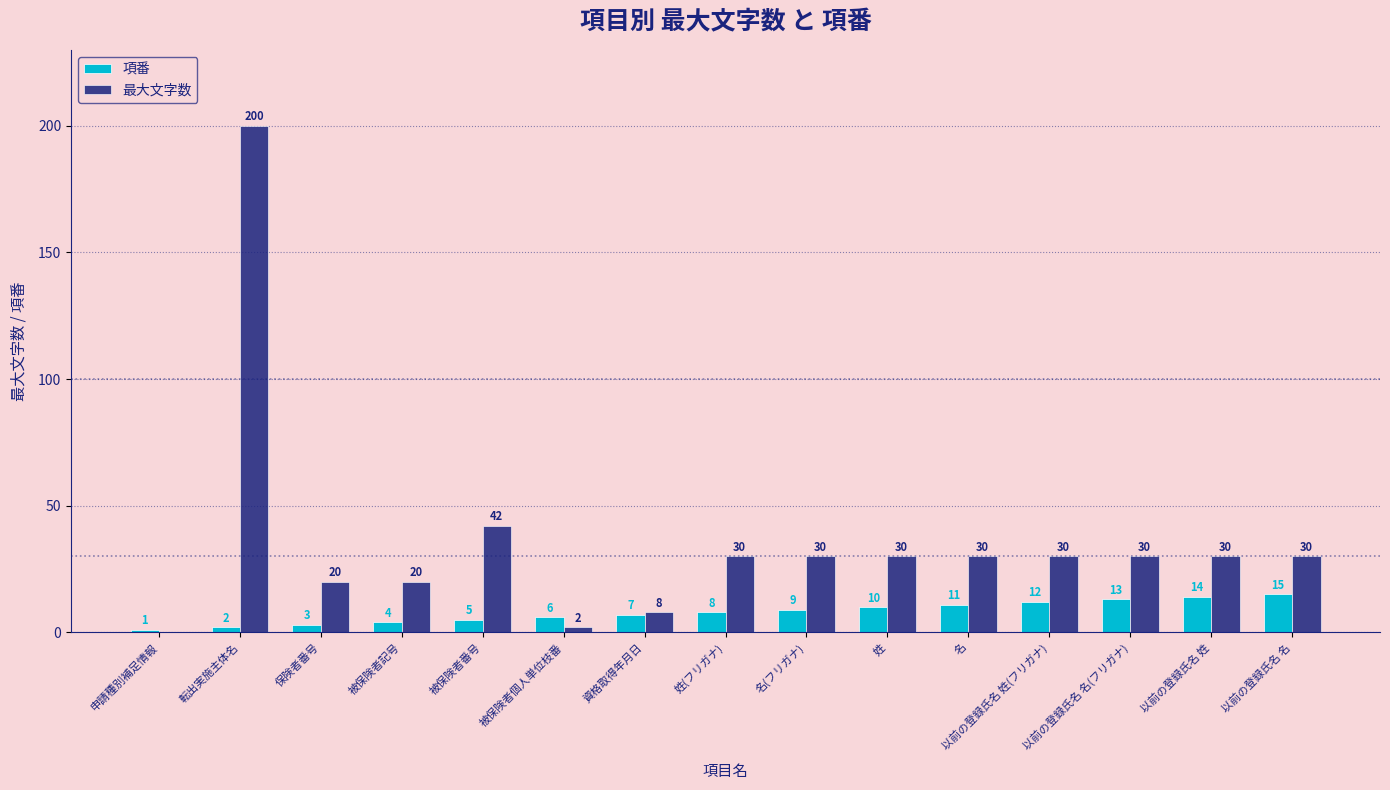

Which series changed the most between 被保険者記号 and 被保険者番号?

最大文字数